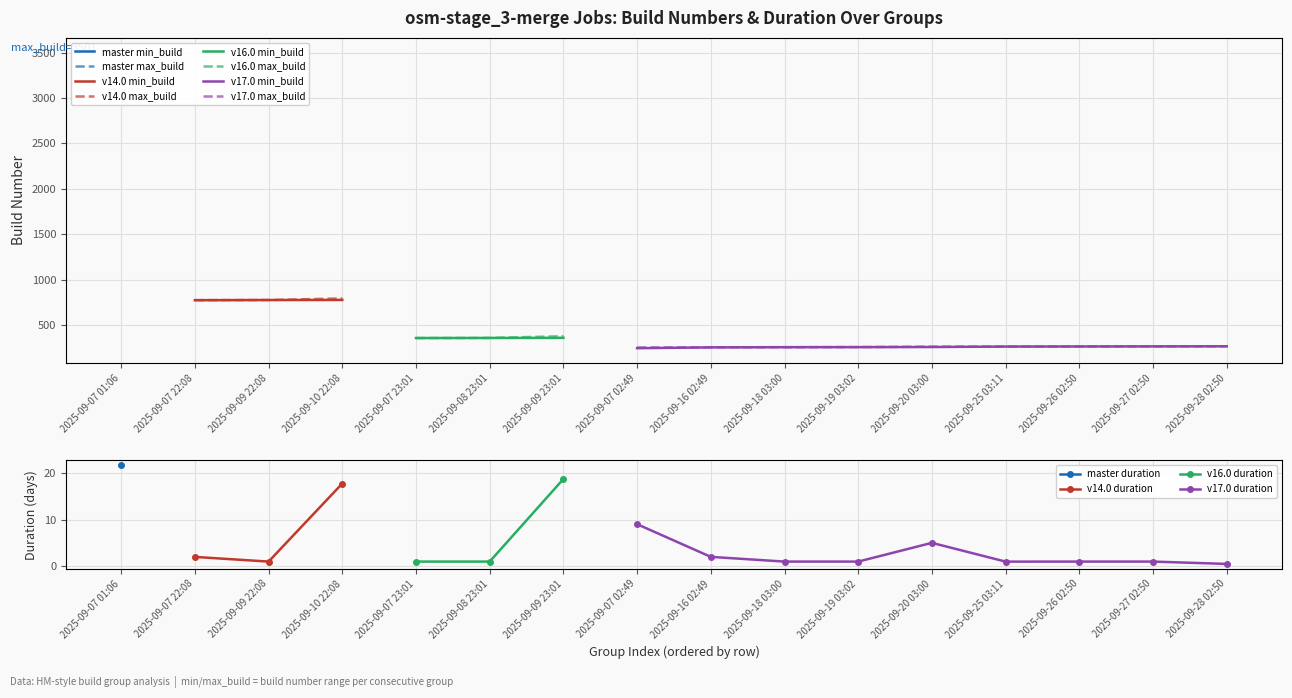

The value of min_build at 2025-09-18 03:00 is 254.0. True or false?

True